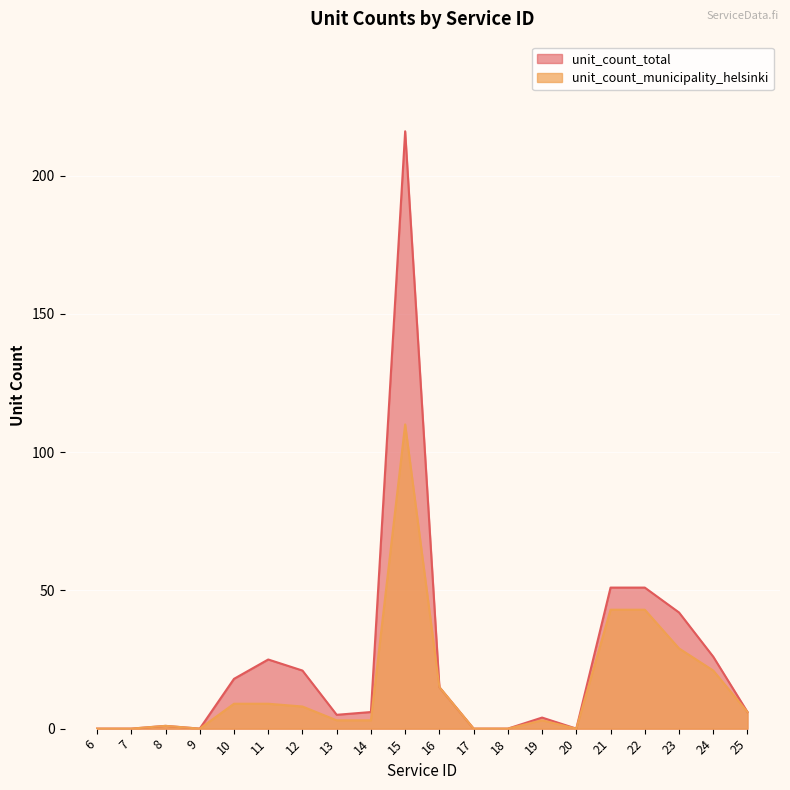

What are all the series names shown in the legend?

unit_count_total, unit_count_municipality_helsinki